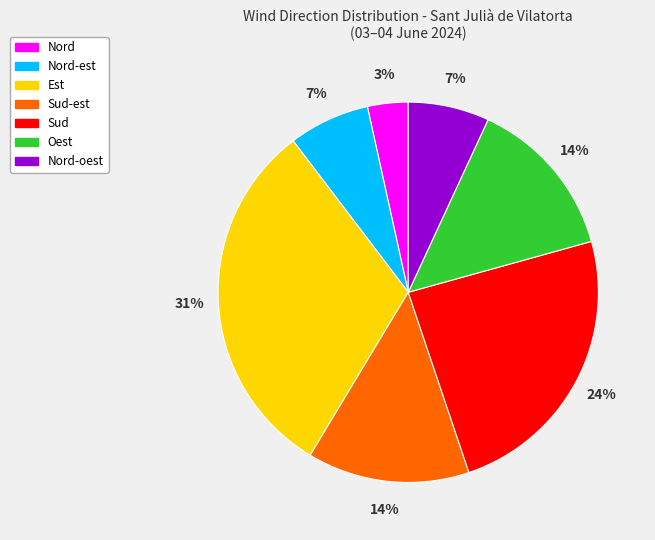

To the nearest percent, what is the difference between the largest and smallest slice percentages?

28%